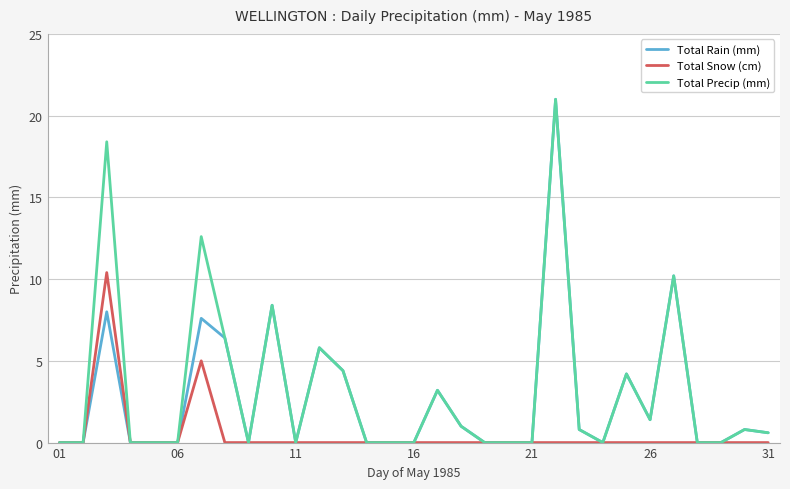

What is the highest value of the Total Rain (mm) series?

21.0